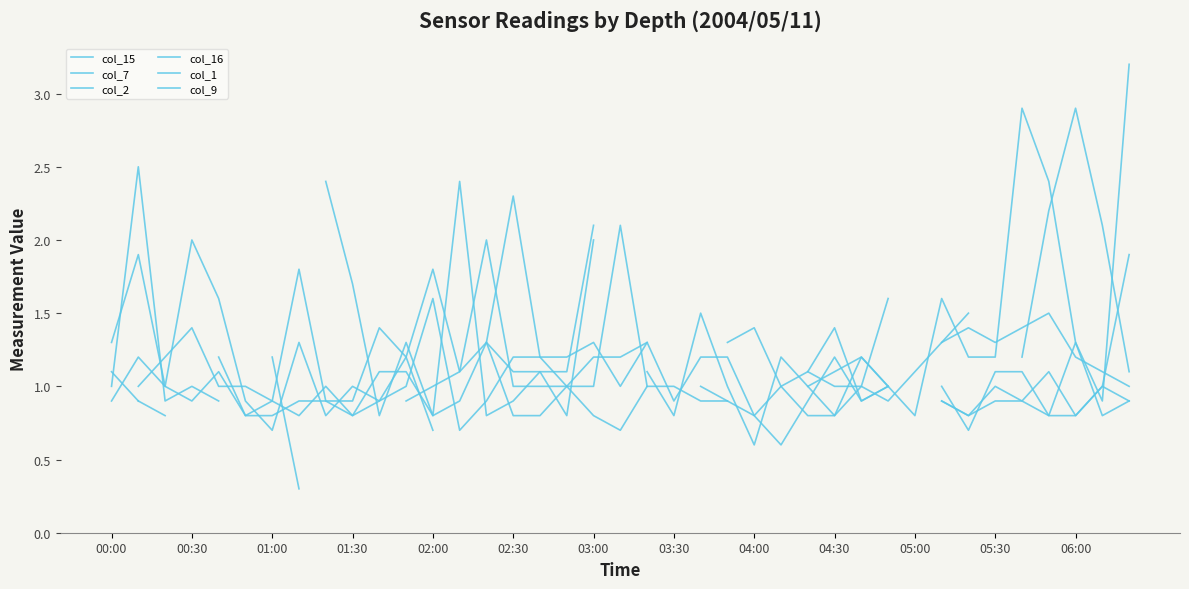

How many series are shown in this chart?

6